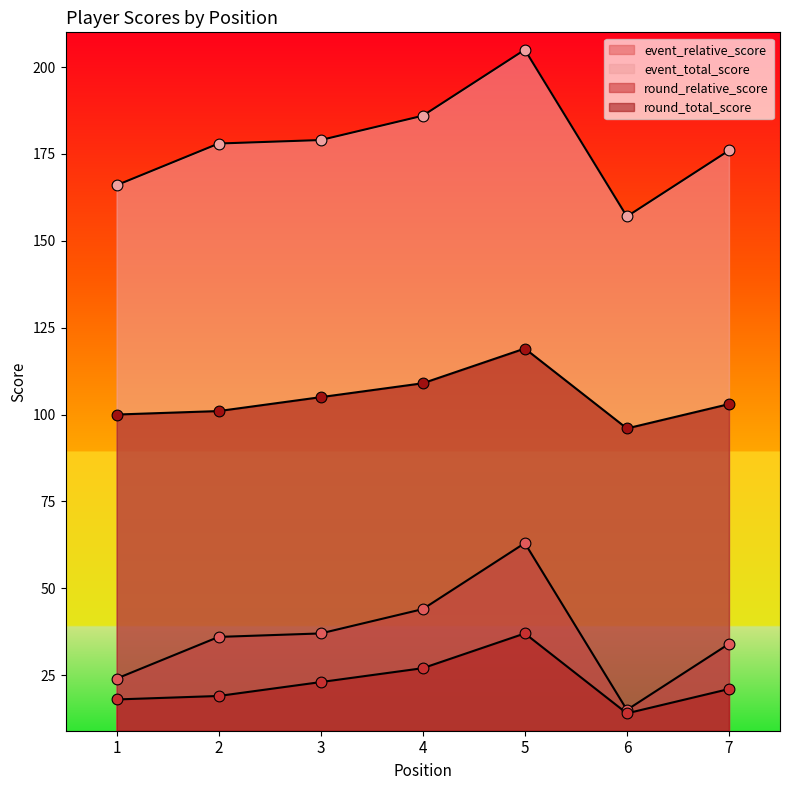

What is the total value across all series at 4?

366